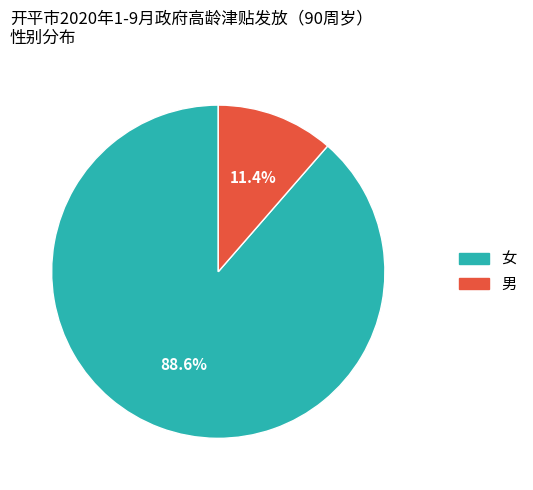

The 女 slice represents 94% of the pie. True or false?

False